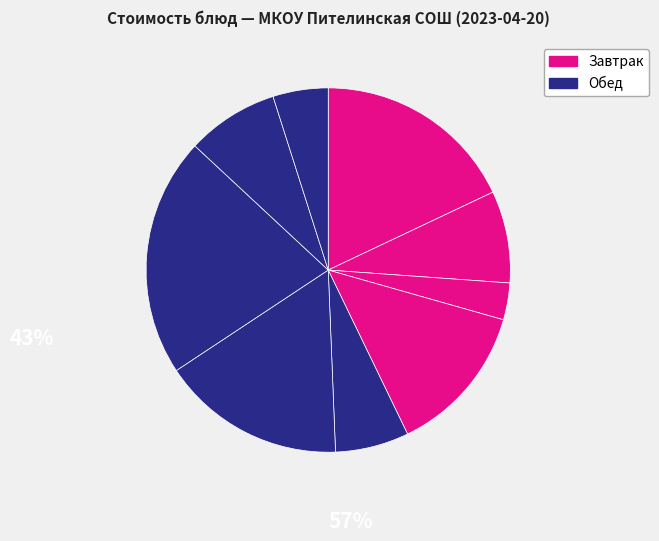

Count the number of slices in the pie.

9